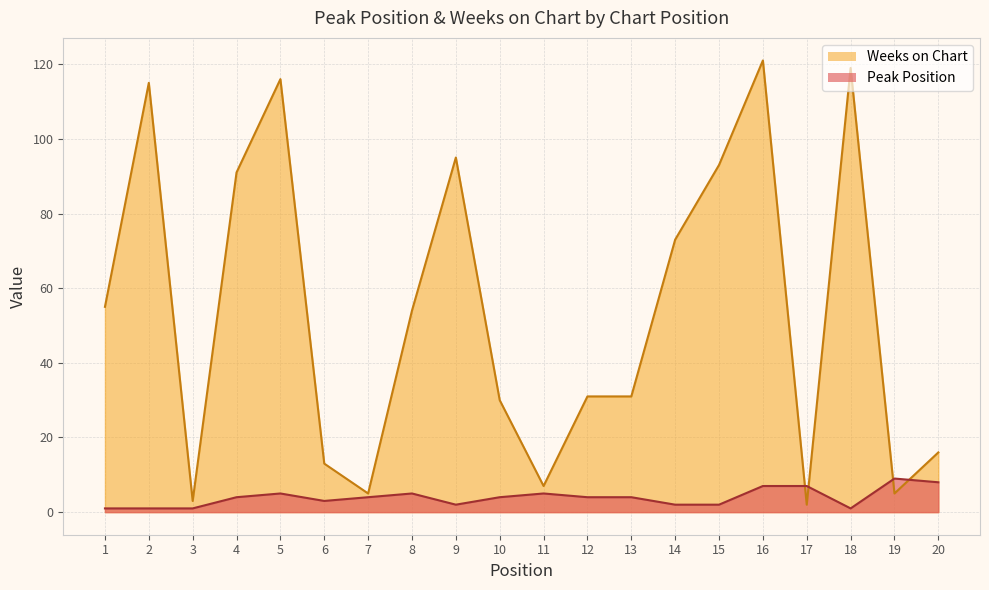

The value of Weeks on Chart at 5 is 116. True or false?

True